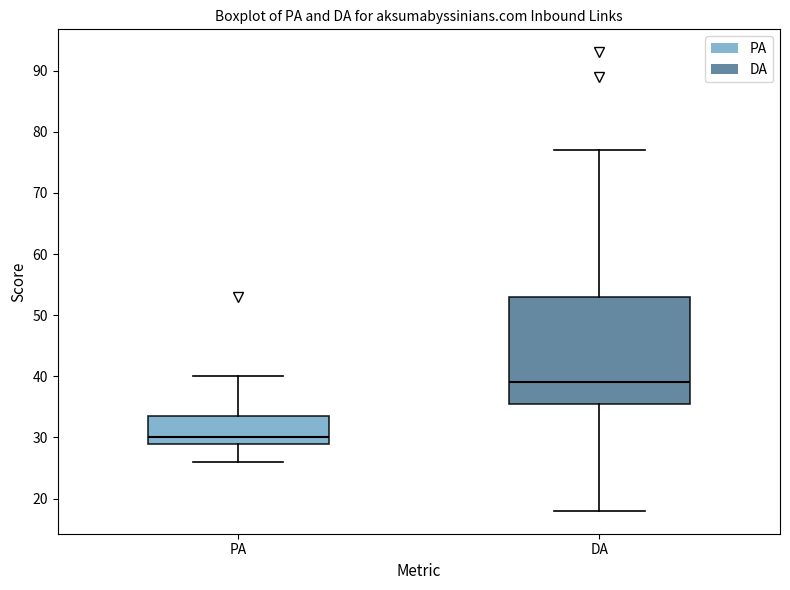

Which box has the highest median line?

DA